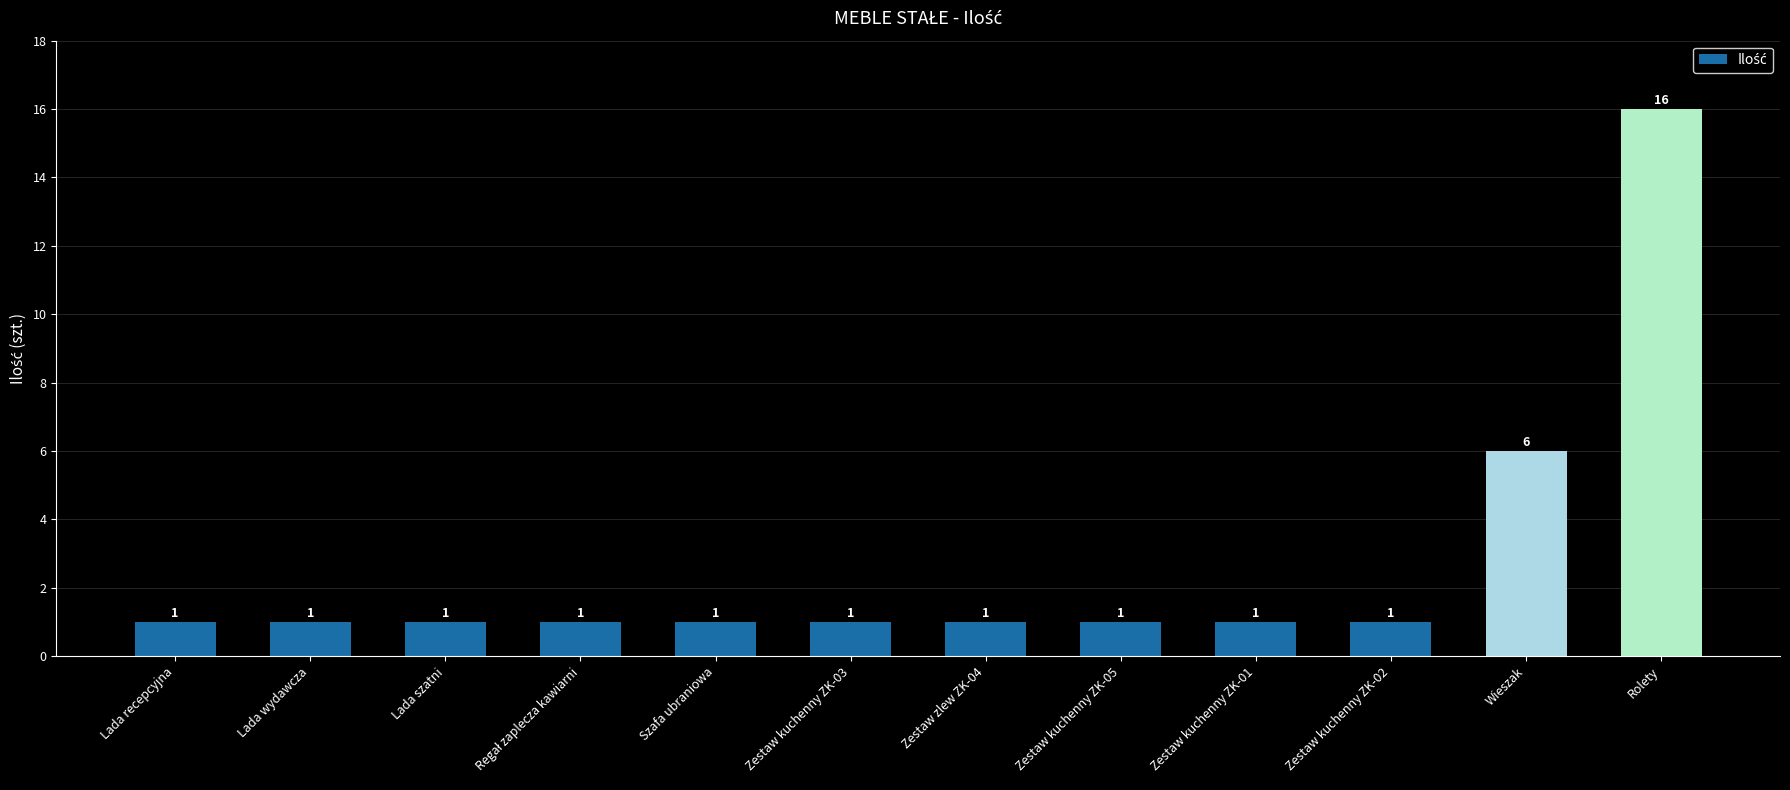

True or false: the data shows 2 at Lada wydawcza.

False